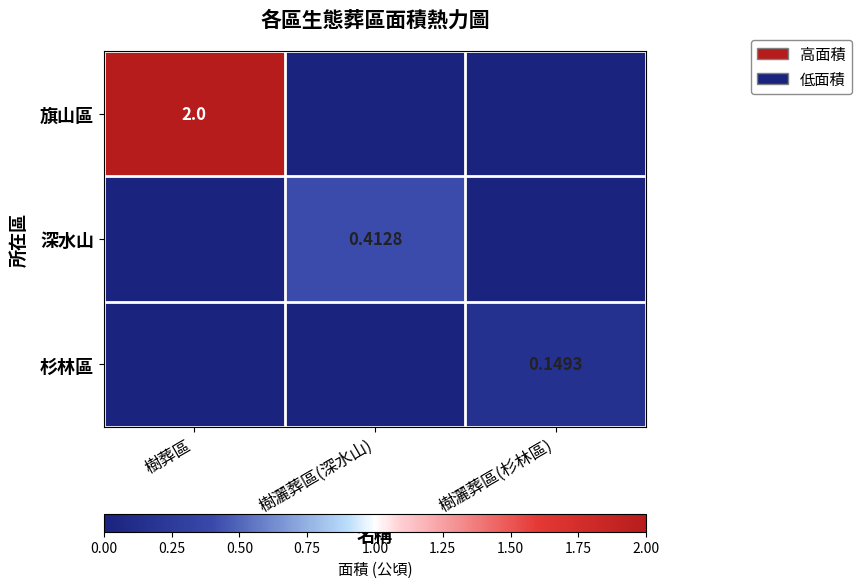

How many positive values does the 杉林區 series have?

1